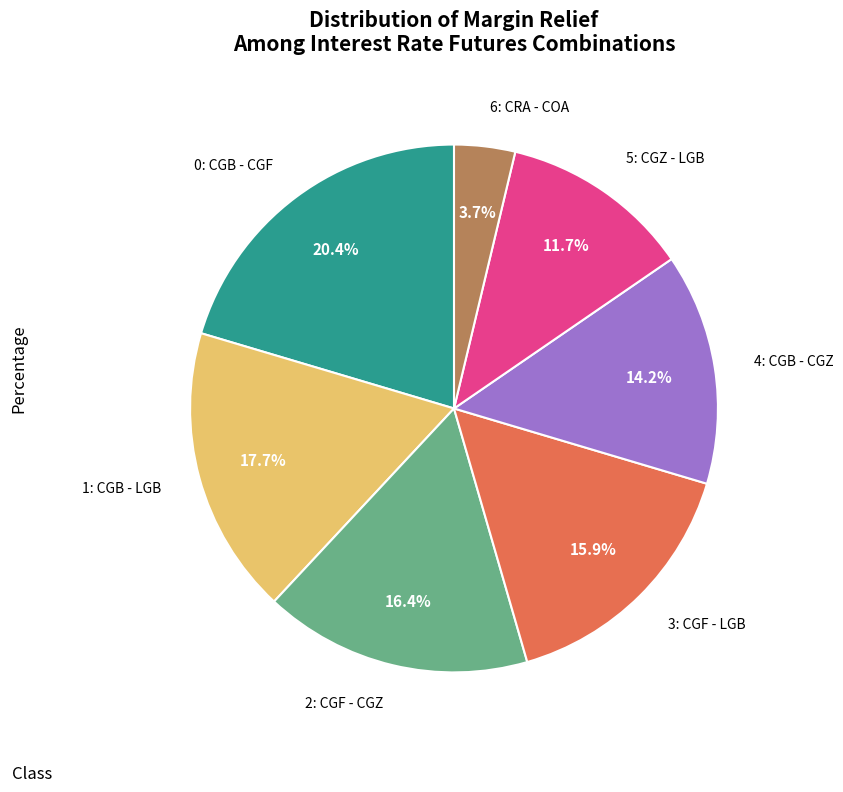

Does any single category account for the majority?

No